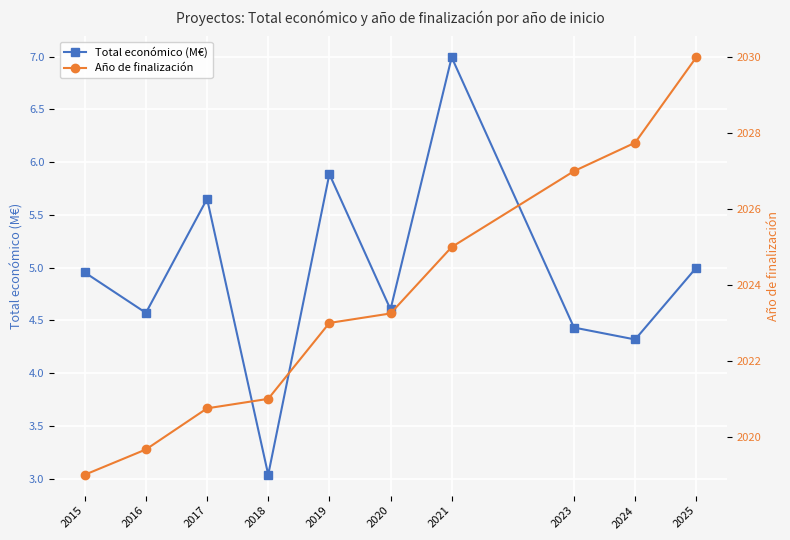

Rank the series at 2024 from highest to lowest value.

Año de finalización, Total económico (M€)